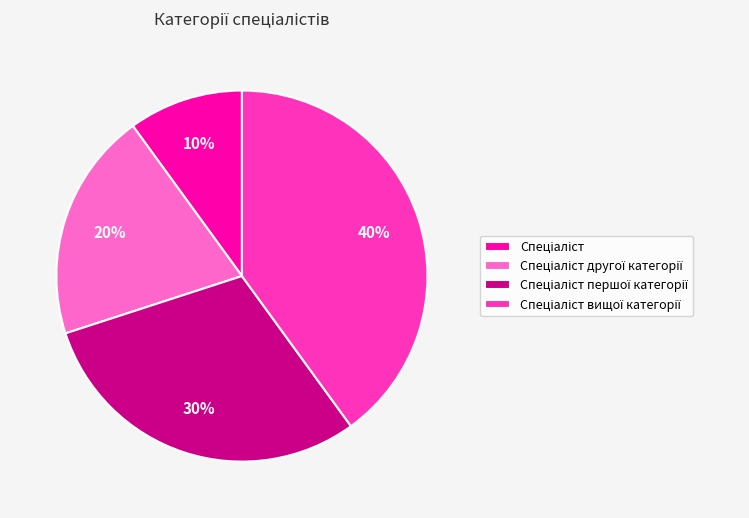

To the nearest percent, what is the average slice percentage?

25%